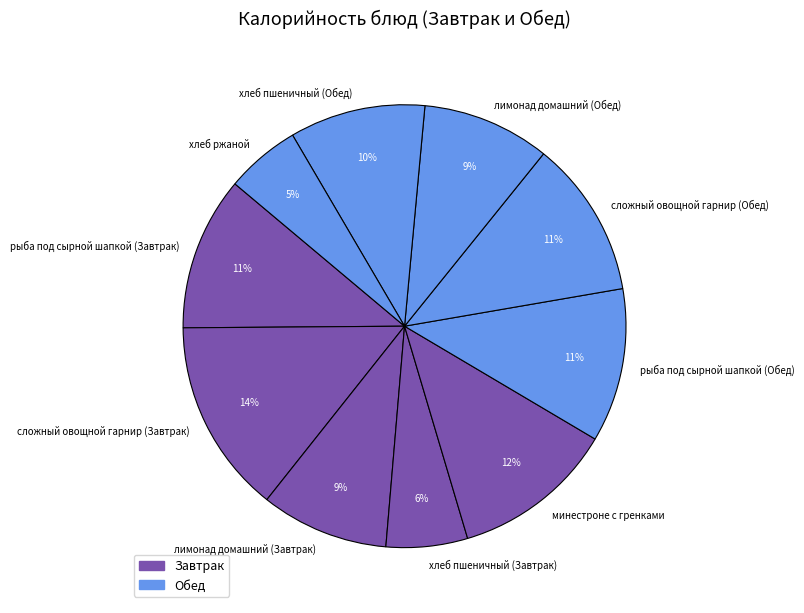

Which category has the biggest portion of the pie?

сложный овощной гарнир (Завтрак)